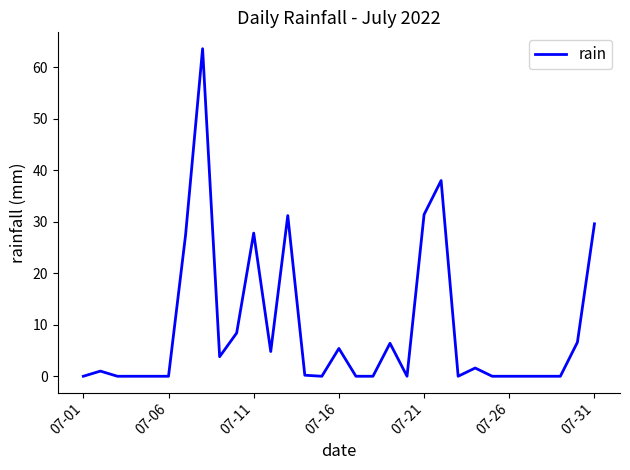

What is the greatest value displayed?

63.6